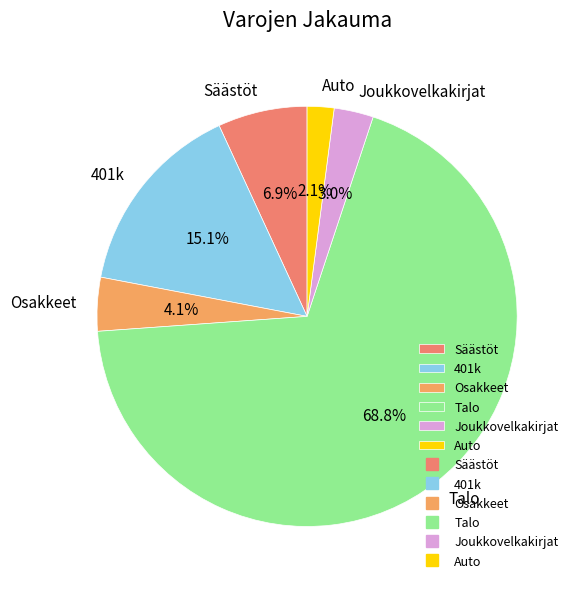

What percentage do Talo and Osakkeet together represent?

72.9%